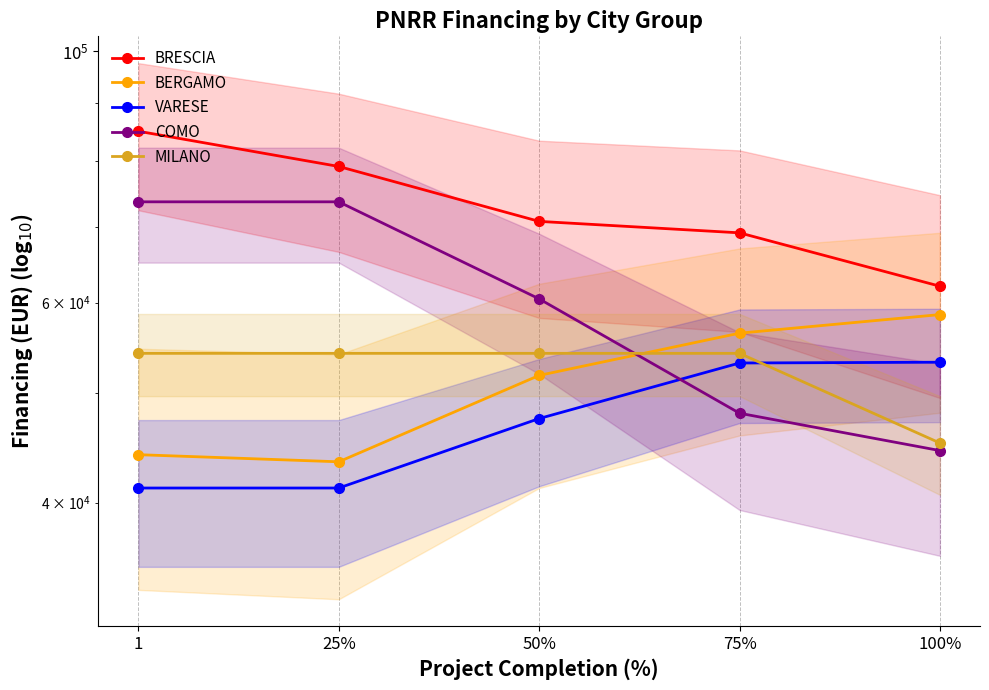

How many series are shown in this chart?

5